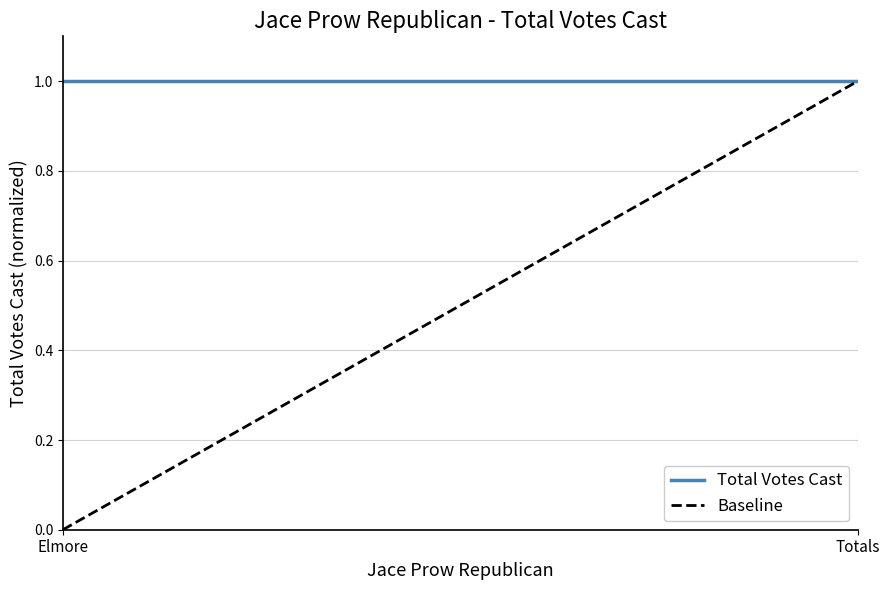

Reading left to right, what are all the values shown in this chart?

Total Votes Cast: 1	1
Baseline: 0	1